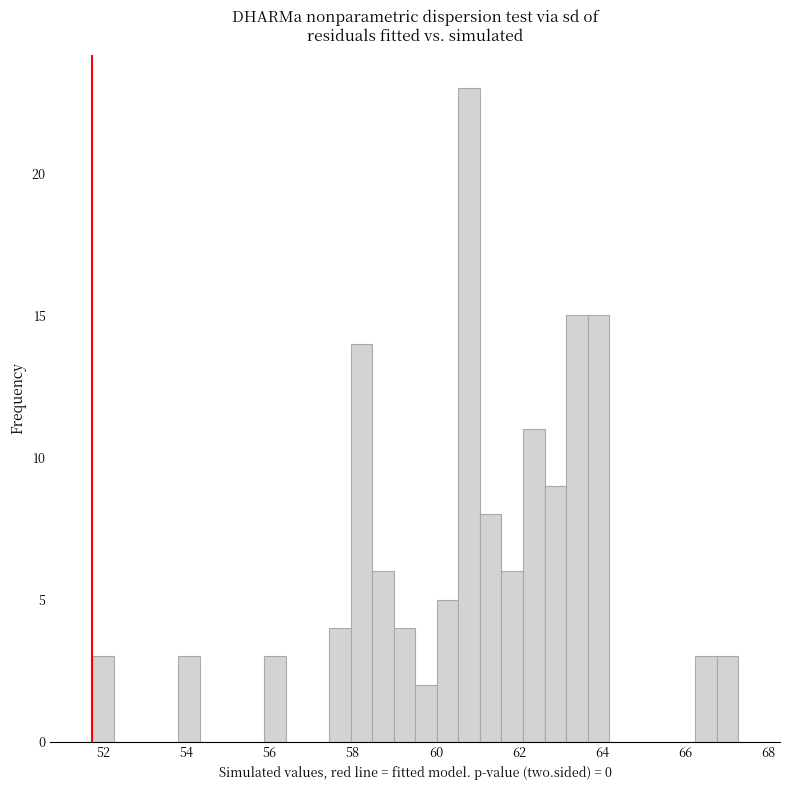

Around what value on the x-axis is the tallest bar? Give the approximate position of its centre, as read against the axis.

60.8